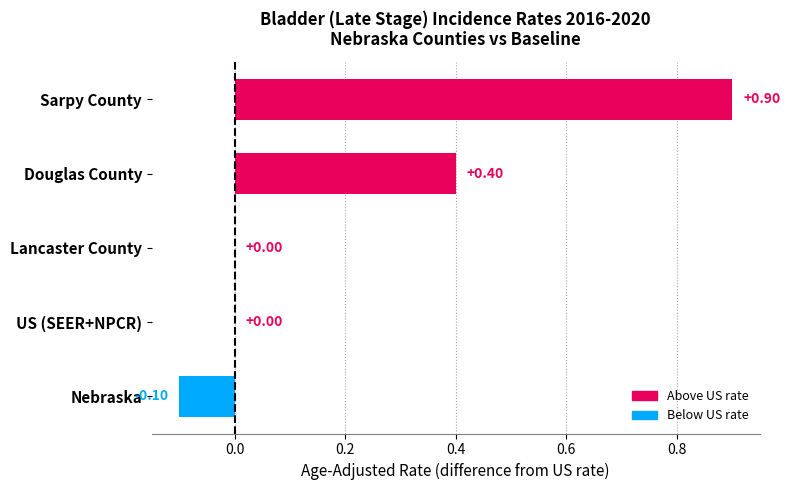

Which category has the highest value across all series?

Sarpy County